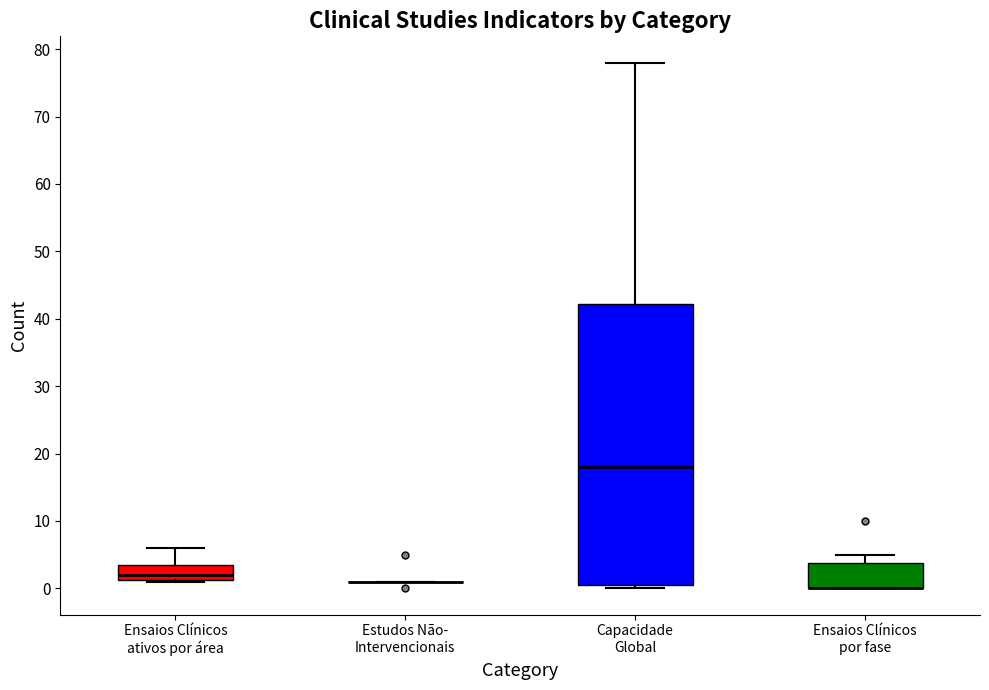

Reading left to right, read every box against the y-axis: the position of its median line, the range the box covers, and the ends of its whiskers. The values are not printed on the chart, so give them approximately, as read against the axis.

Ensaios Clínicos ativos por área: median 2, box 1 to 4, whiskers 1 to 6
Estudos Não- Intervencionais: box collapsed to a line at 1, whiskers 1 to 1
Capacidade Global: median 18, box 1 to 42, whiskers 0 to 78
Ensaios Clínicos por fase: median 0 (drawn on the box's lower edge), box 0 to 4, whiskers 0 to 5